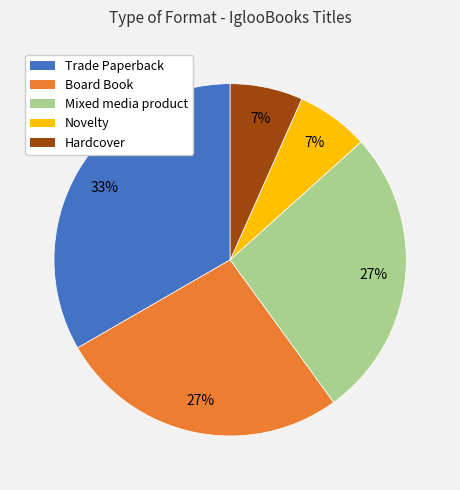

Approximately how many times larger is the value at Hardcover compared to Novelty?

1.0